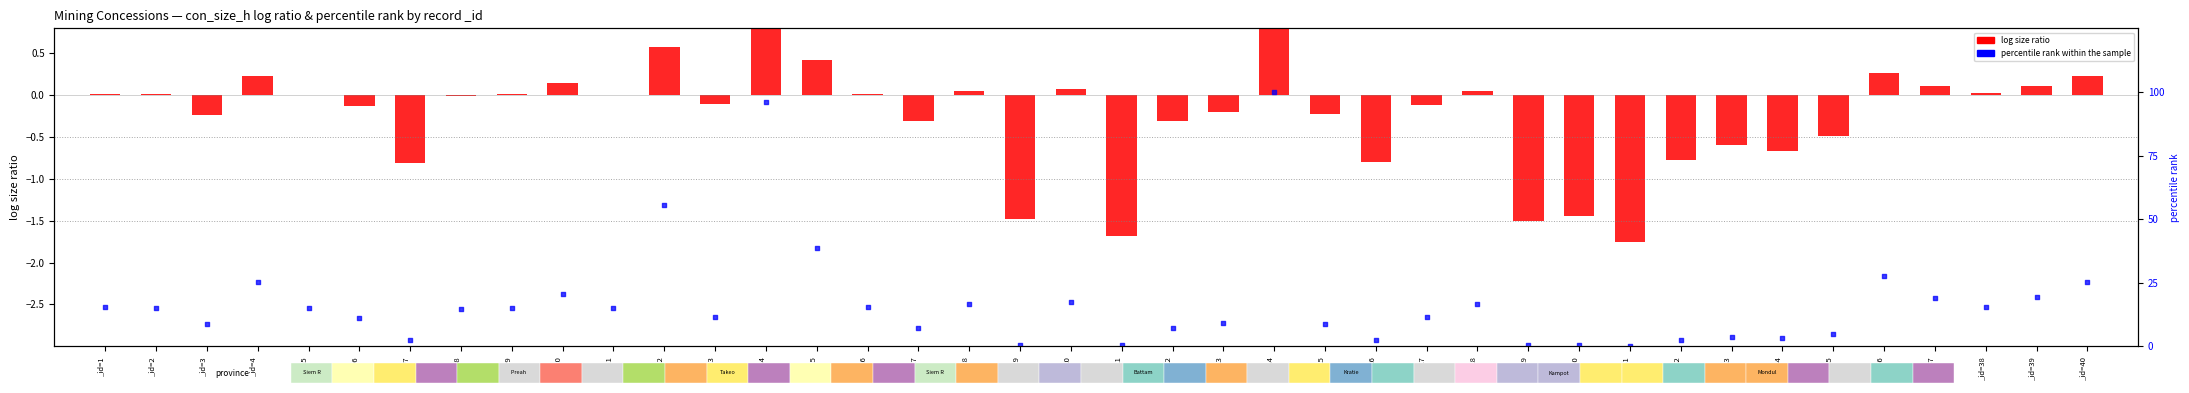

Which series reaches the minimum Y coordinate?

log size ratio